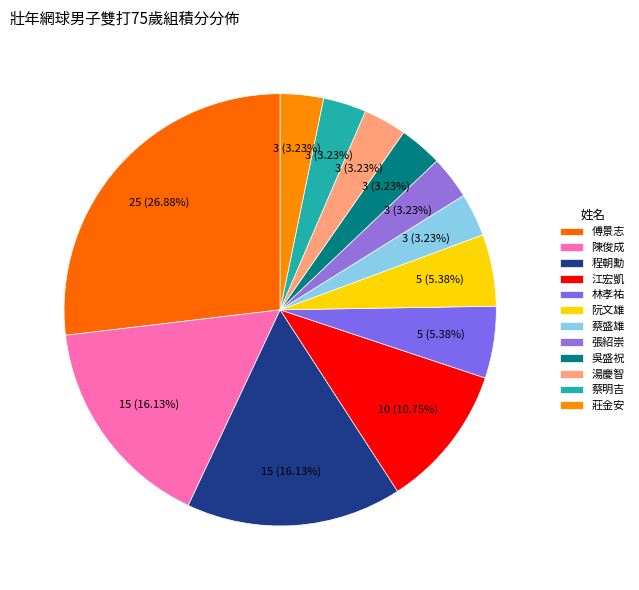

Count the number of slices in the pie.

12